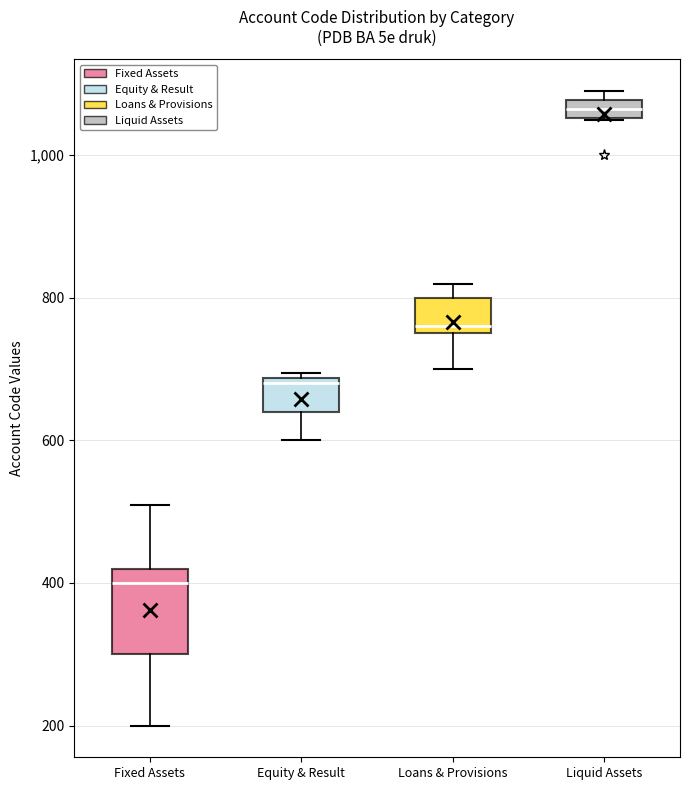

Which box's median line is the highest?

Liquid Assets